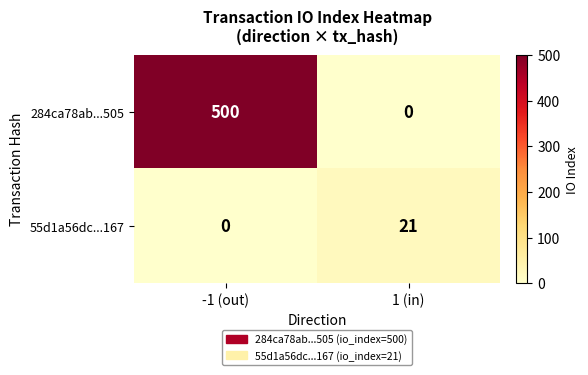

Between -1 (out) and 1 (in), which series saw the biggest shift?

284ca78ab...505